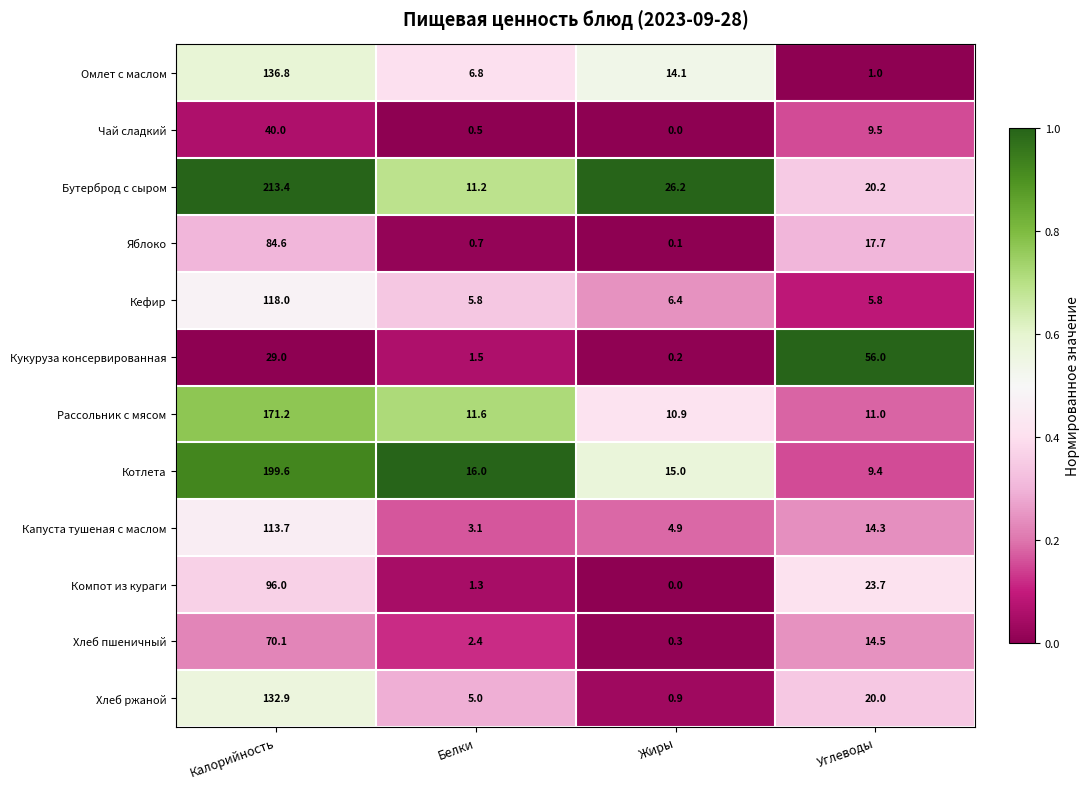

At which label does Кукуруза консервированная reach its peak?

Углеводы